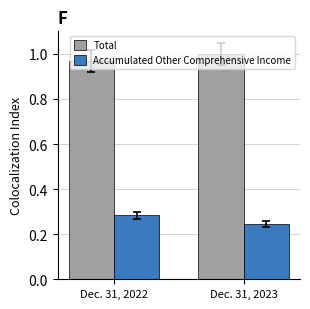

Is the value of Accumulated Other Comprehensive Income at Dec. 31, 2023 greater than the value of Total at Dec. 31, 2023?

No